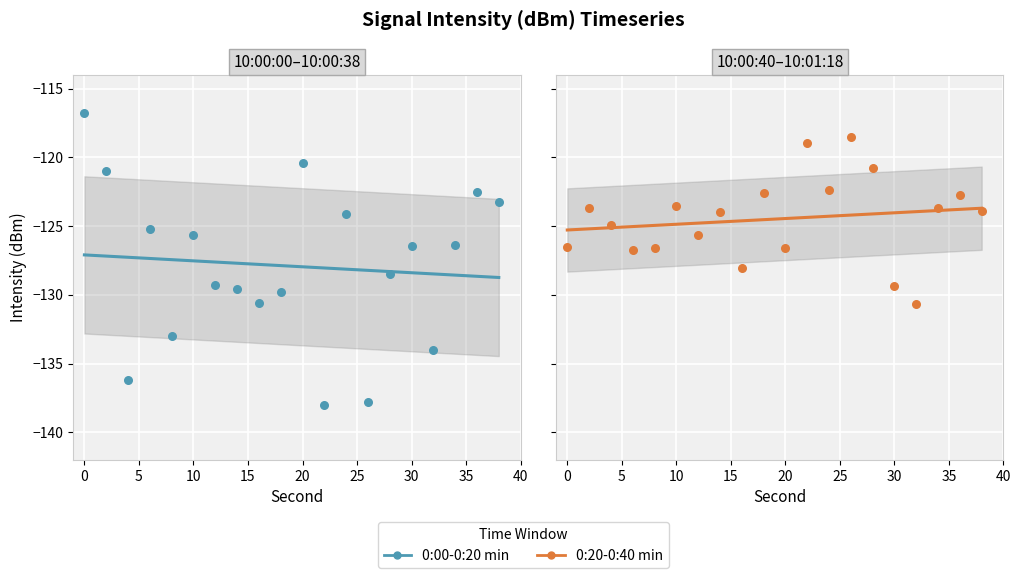

Which series has the widest spread of Y values?

0:00-0:20 min